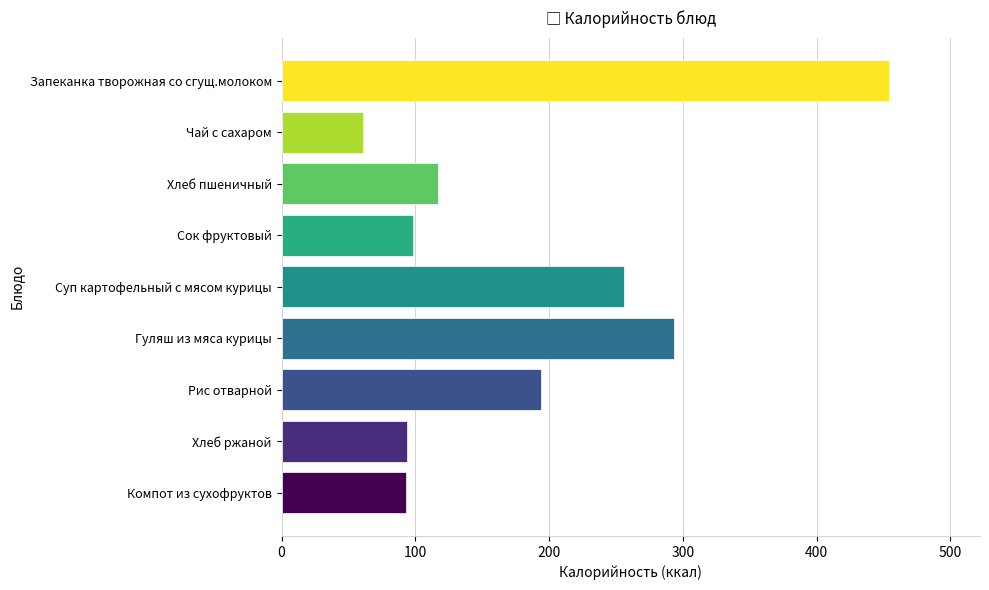

What is the value of the 7th bar from the top?

194